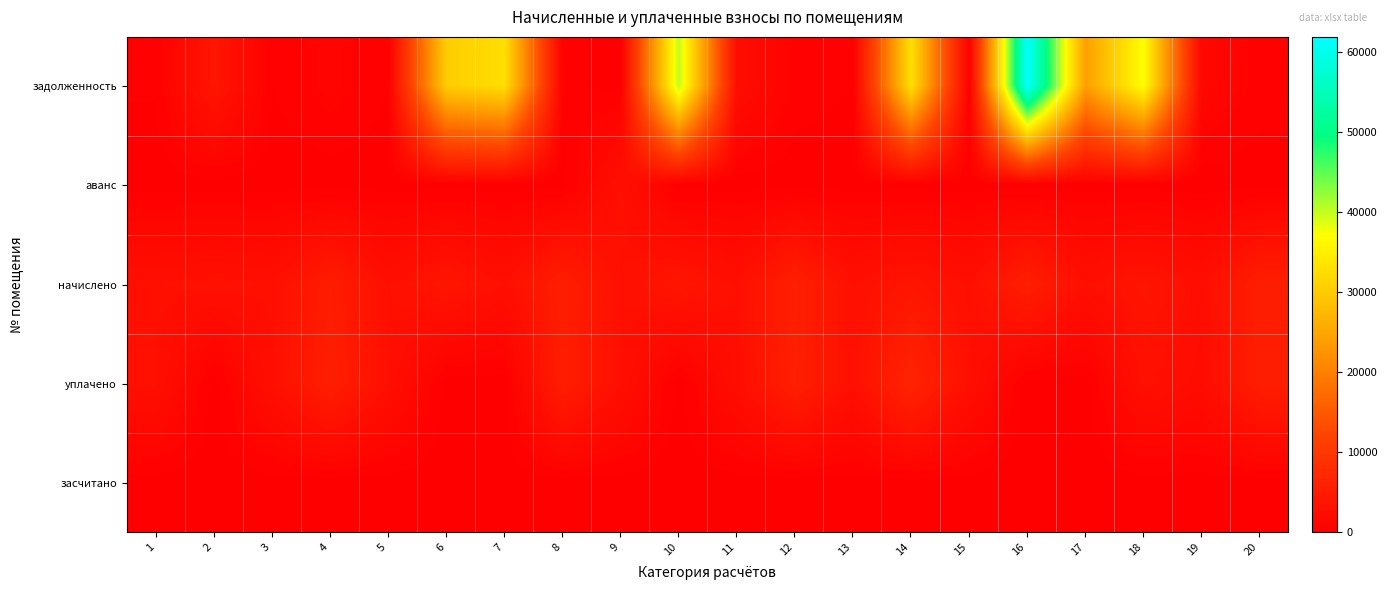

Reading left to right, list all the values displayed in this chart.

задолженность: 1=289.9	2=3926.3	3=235.9	4=849.6	5=239.8	6=30332.4	7=32722.7	8=449.1	9=0.0	10=40295.5	11=2407.8	12=466.5	13=239.4	14=32991.6	15=236.7	16=61917.8	17=24072.1	18=37109.4	19=1277.5	20=448.2
аванс: 1=0.0	2=0.0	3=0.0	4=0.0	5=0.0	6=0.0	7=0.0	8=0.0	9=2868.1	10=0.0	11=0.0	12=0.0	13=0.0	14=0.0	15=0.0	16=0.0	17=0.0	18=0.0	19=0.0	20=0.0
начислено: 1=2868.1	2=3118.0	3=2831.2	4=5097.8	5=2877.4	6=3913.6	7=2831.2	8=5366.2	9=2895.8	10=3922.8	11=2831.2	12=5597.5	13=2905.1	14=3784.1	15=2840.4	16=5356.9	17=2858.9	18=3774.8	19=2603.7	20=5378.2
уплачено: 1=2944.4	2=0.0	3=2806.1	4=5477.5	5=2851.9	6=0.0	7=0.0	8=5318.6	9=2895.8	10=0.0	11=2569.3	12=5547.9	13=2875.7	14=6554.2	15=2815.2	16=0.0	17=0.0	18=3000.0	19=2248.3	20=5330.5
засчитано: 1=0.0	2=0.0	3=0.0	4=0.0	5=0.0	6=0.0	7=0.0	8=0.0	9=0.0	10=0.0	11=0.0	12=0.0	13=0.0	14=0.0	15=0.0	16=0.0	17=0.0	18=0.0	19=0.0	20=0.0